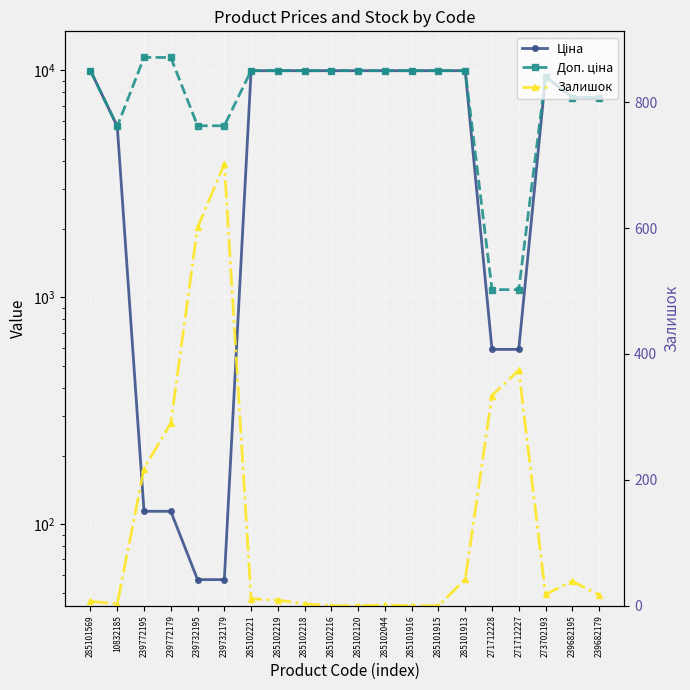

True or false: Доп. ціна and Ціна cross at least once.

False